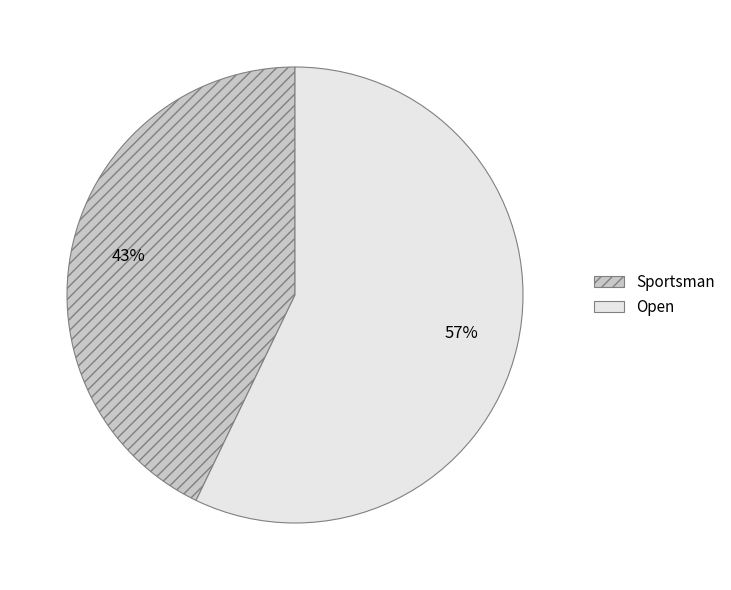

Which slice is the smallest?

Sportsman